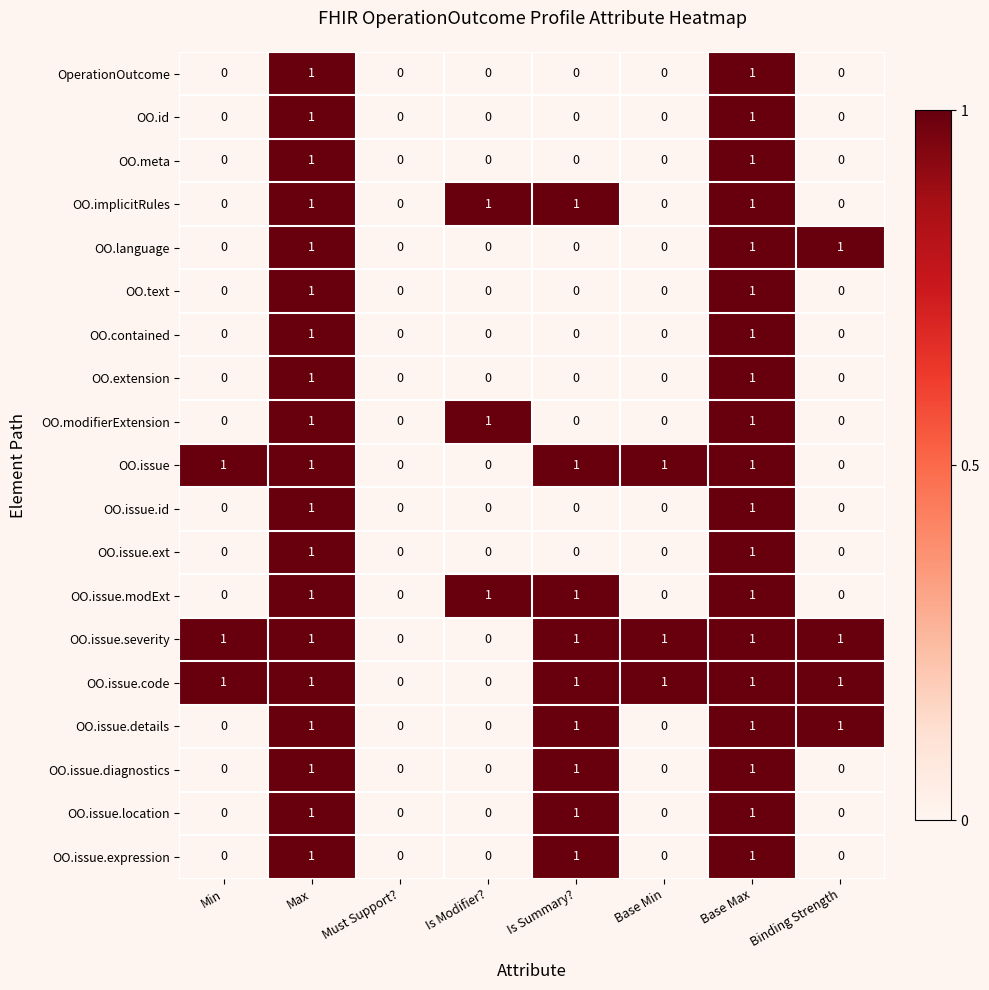

The OO.id series shows 0 at Min. True or false?

True